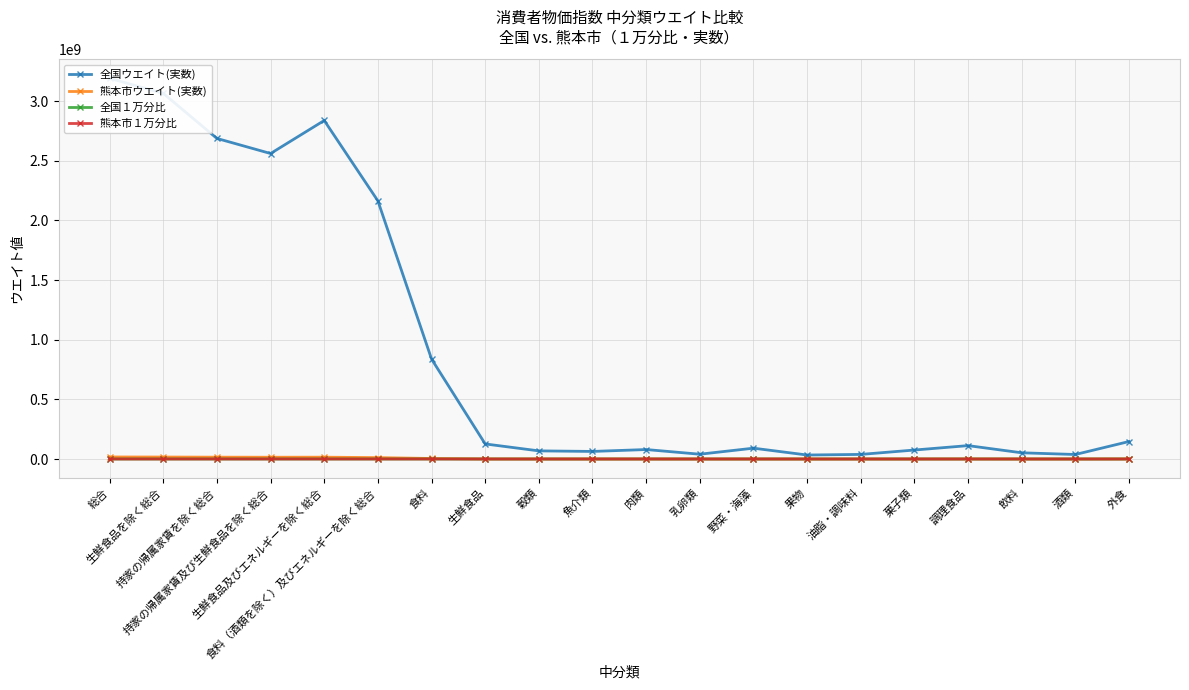

Which series has the largest range (max minus min)?

全国ウエイト(実数)